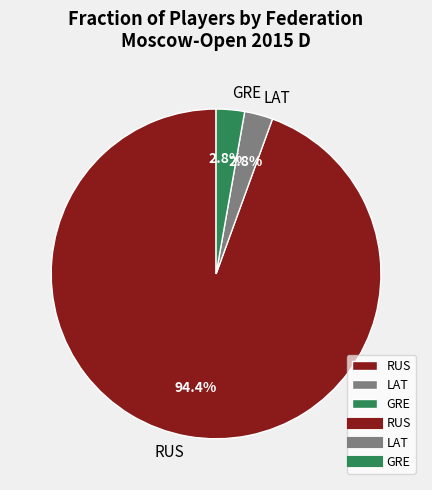

The RUS slice represents 79% of the pie. True or false?

False